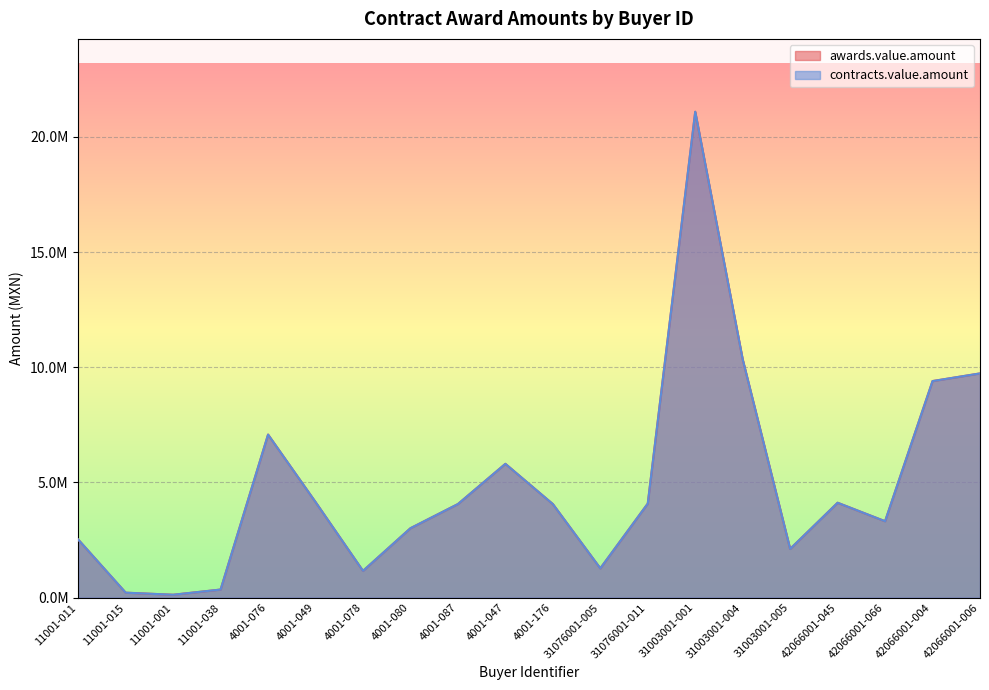

True or false: contracts.value.amount has a value of 5670133.5 at 42066001-066.

False